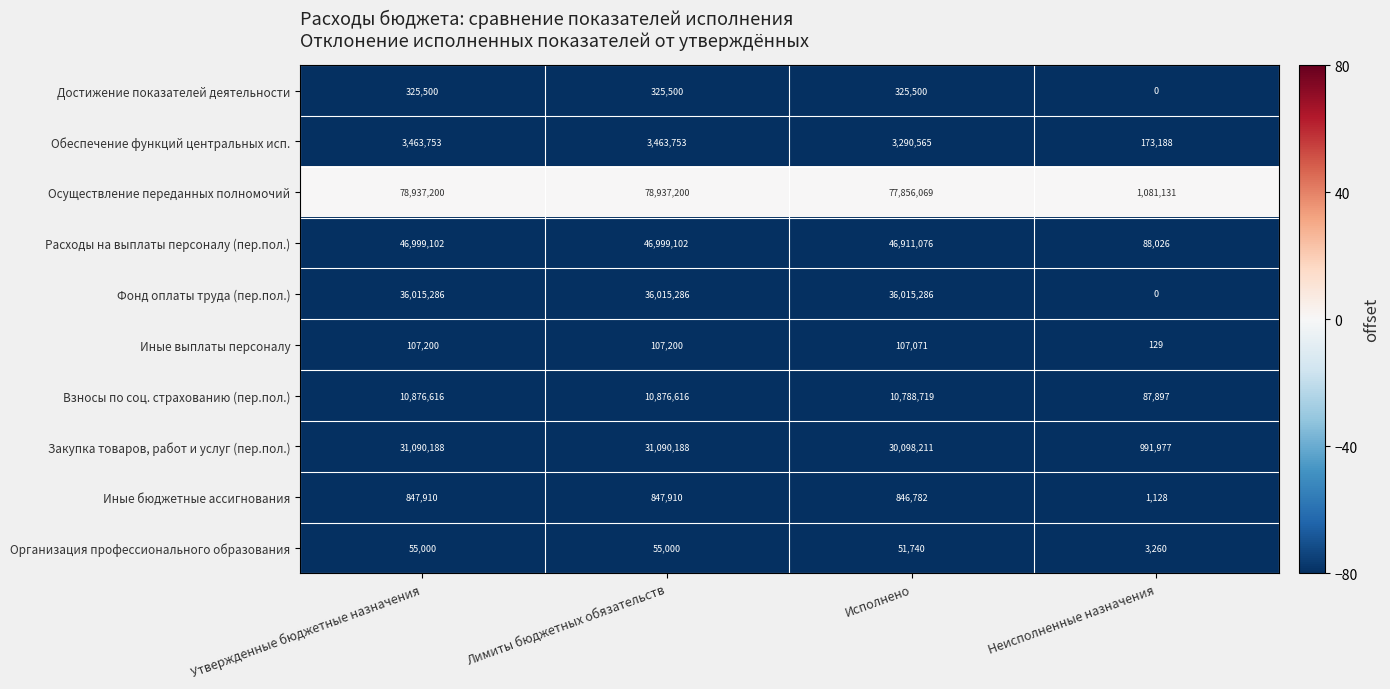

At Лимиты бюджетных обязательств, list the series in order from largest to smallest.

Осуществление переданных полномочий, Расходы на выплаты персоналу (пер.пол.), Фонд оплаты труда (пер.пол.), Закупка товаров, работ и услуг (пер.пол.), Взносы по соц. страхованию (пер.пол.), Обеспечение функций центральных исп., Иные бюджетные ассигнования, Достижение показателей деятельности, Иные выплаты персоналу, Организация профессионального образования